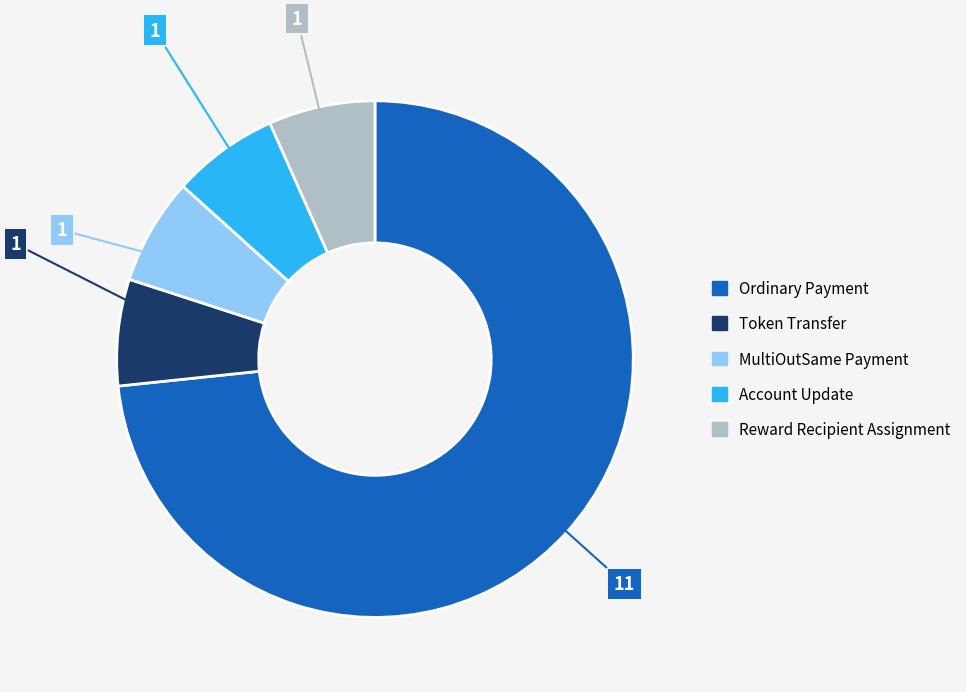

How many segments does this pie chart have?

5